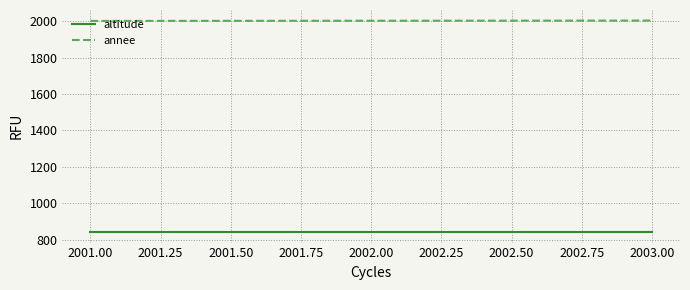

At 2003.00, list the series in order from smallest to largest.

altitude, annee